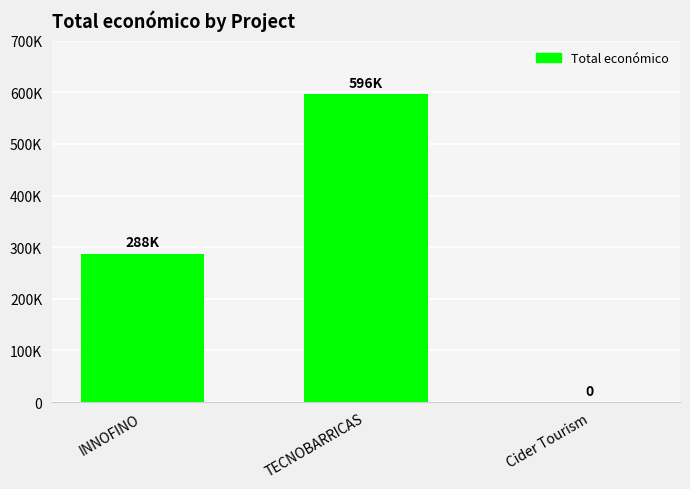

List the labels in order of value, largest first.

TECNOBARRICAS, INNOFINO, Cider Tourism